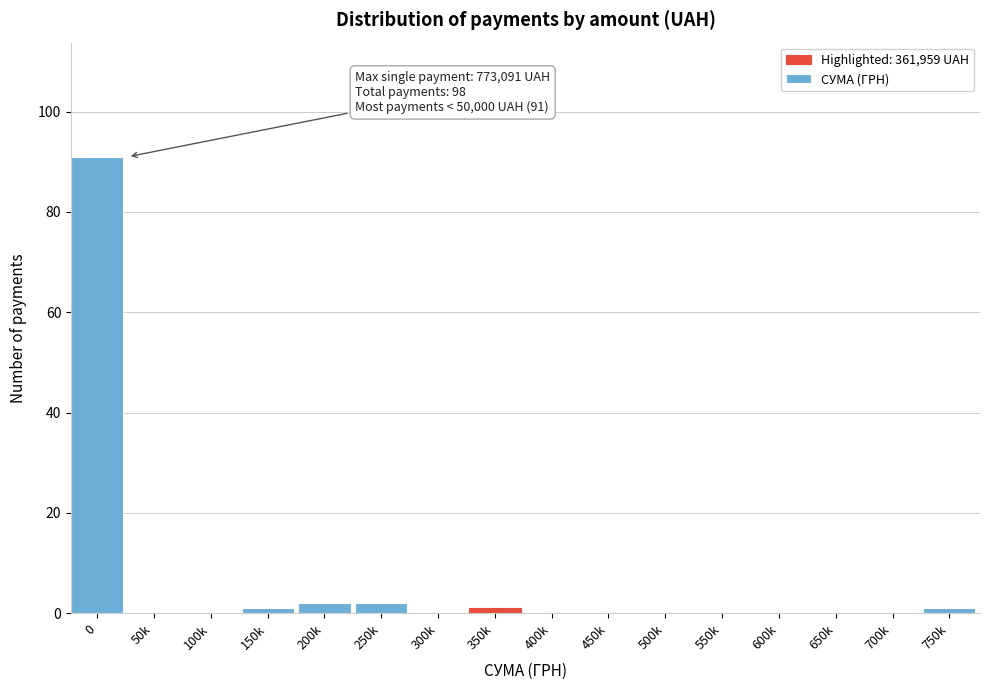

Reading right to left, list all the values displayed in this chart.

750k=1	700k=0	650k=0	600k=0	550k=0	500k=0	450k=0	400k=0	350k=1	300k=0	250k=2	200k=2	150k=1	100k=0	50k=0	0=91